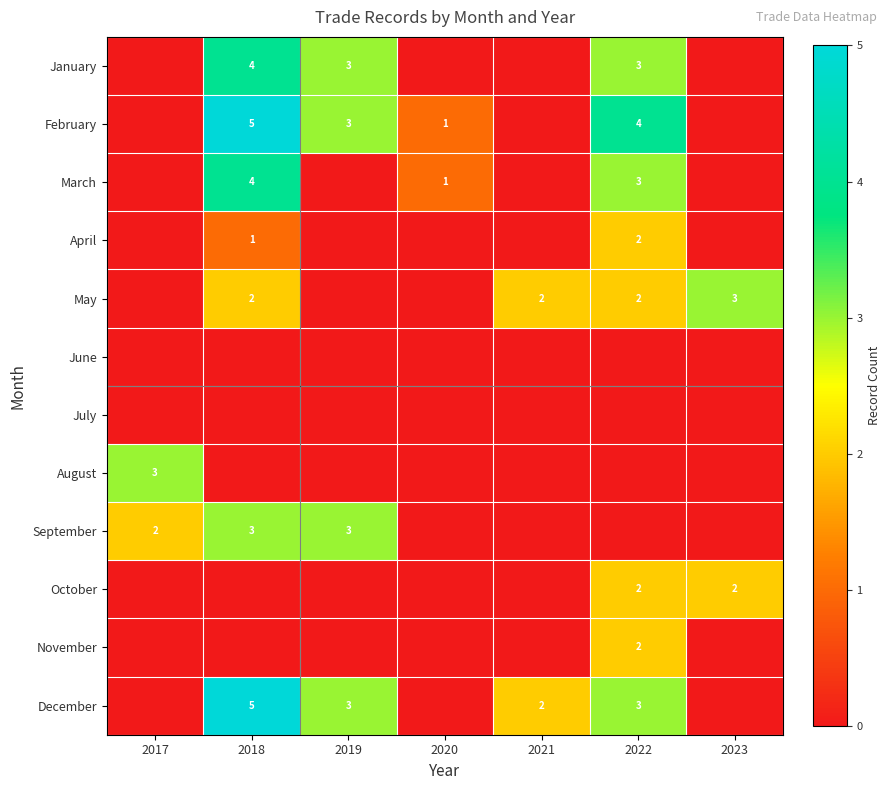

At which category is the sum across all series the highest?

2018